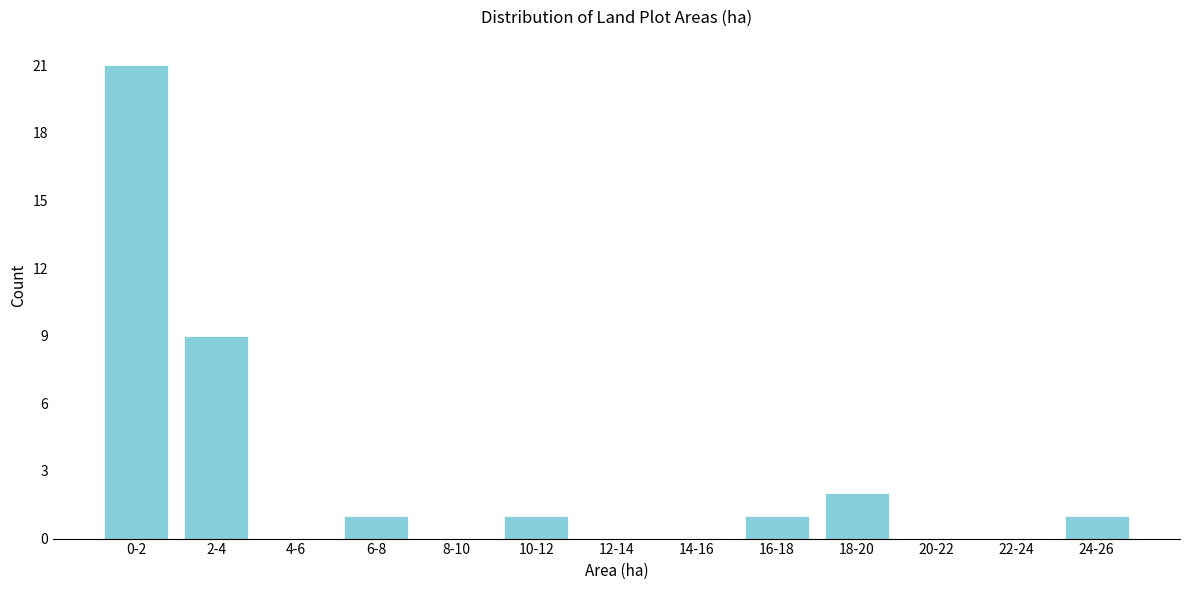

Reading left to right, transcribe all the data shown in this chart.

0-2=21	2-4=9	4-6=0	6-8=1	8-10=0	10-12=1	12-14=0	14-16=0	16-18=1	18-20=2	20-22=0	22-24=0	24-26=1